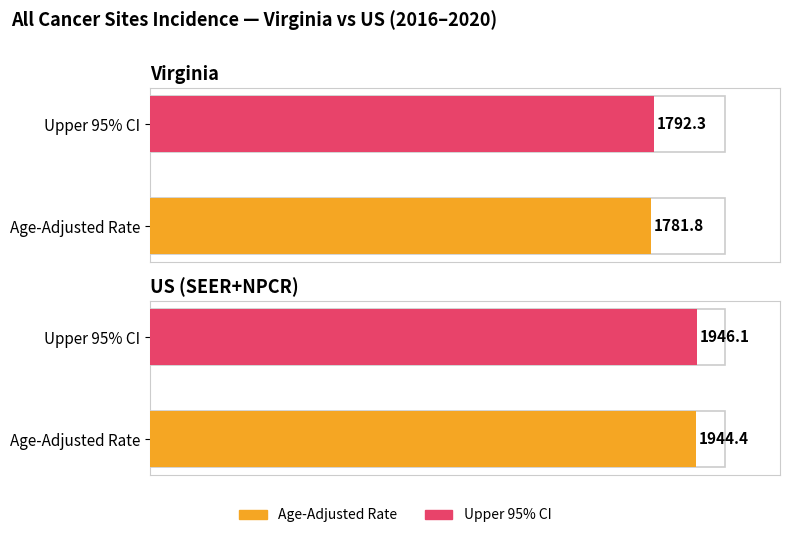

Does the chart contain stacked bars?

No